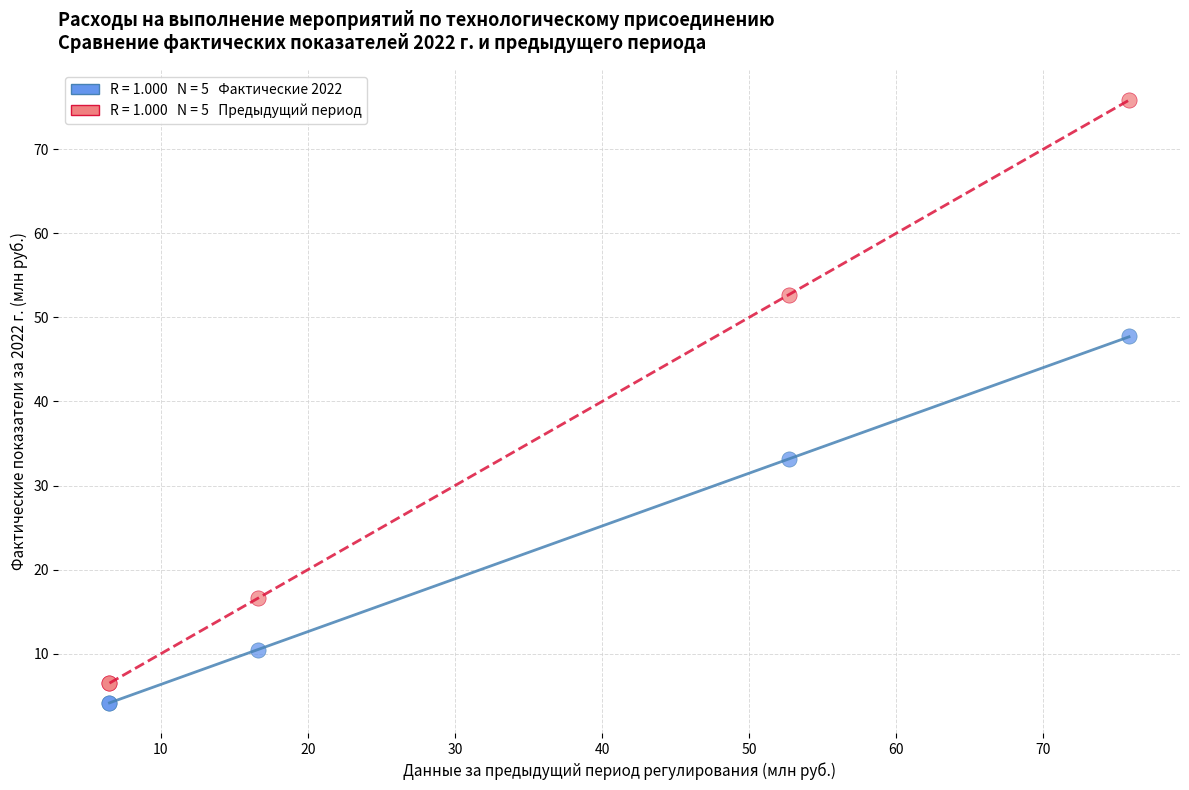

Across all series, what Y value is closest to 40?

33.1